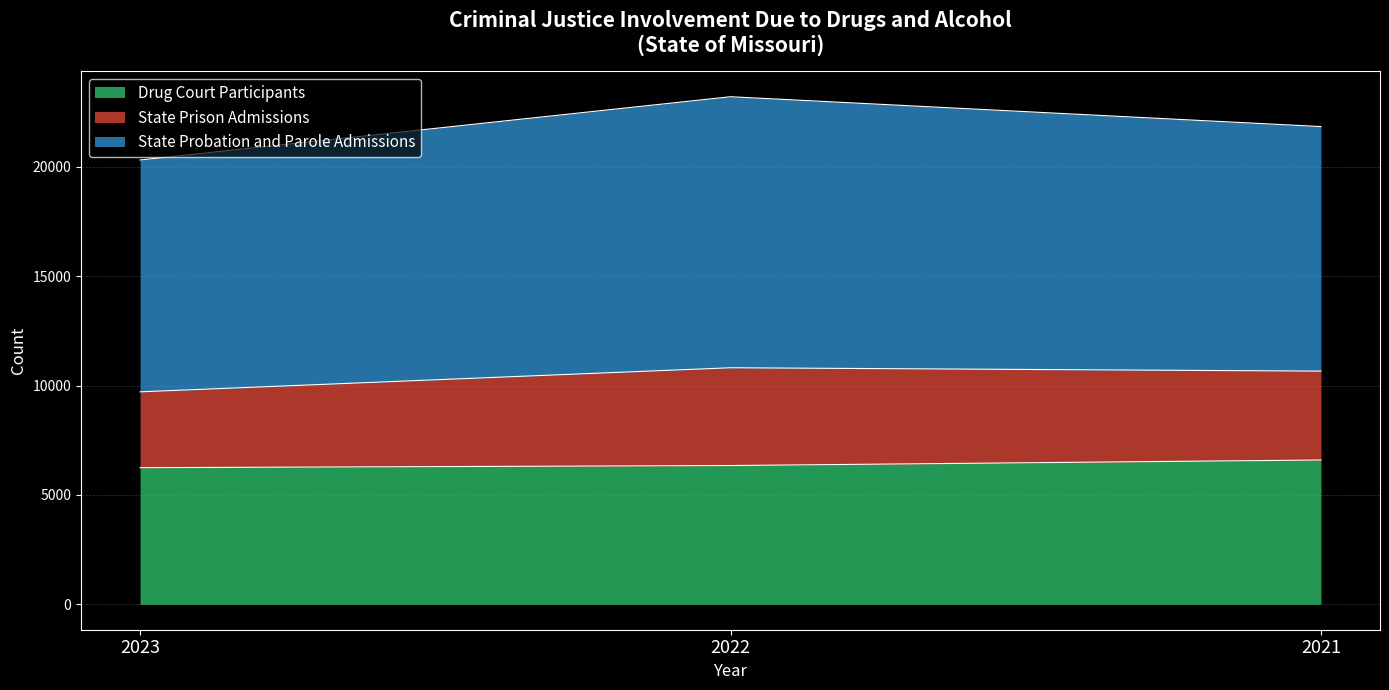

What is the total value across all series at 2022?

23201